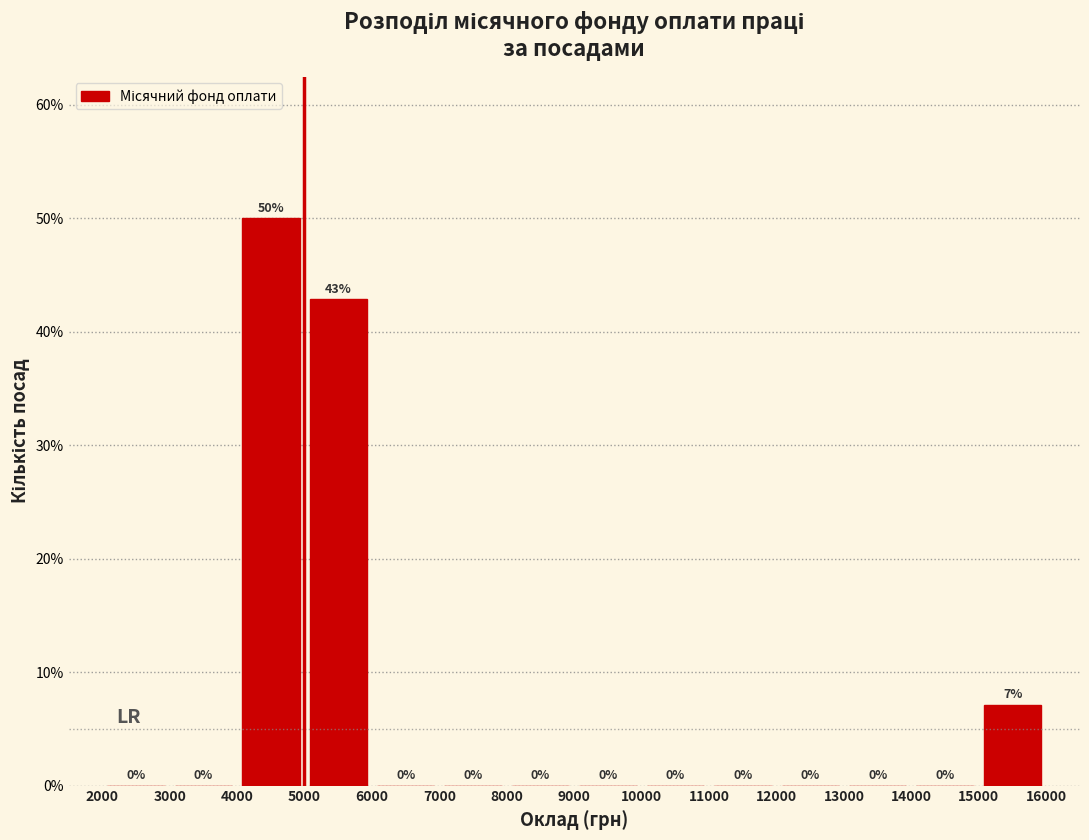

Over which range of the x-axis is the bar tallest?

4000 to 5000